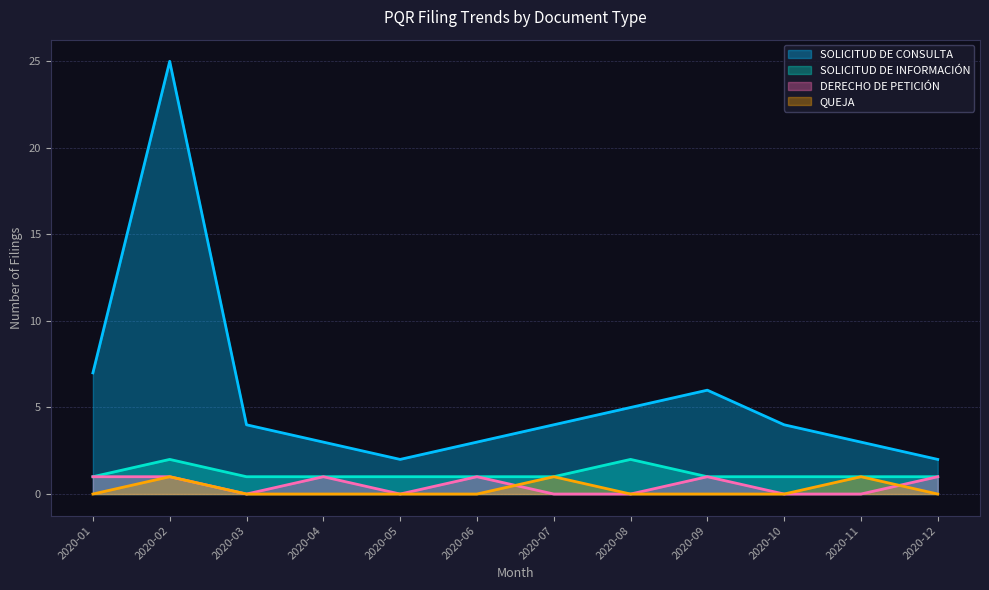

Which category has the highest value across all series?

2020-02